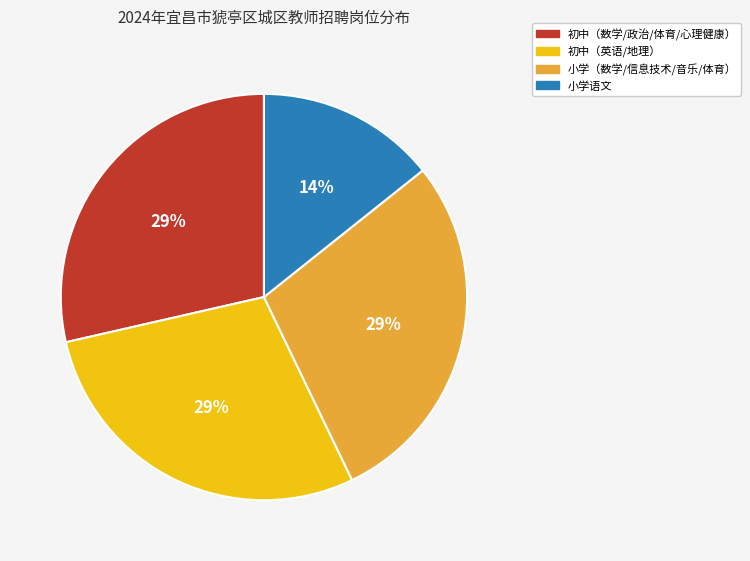

Does any single category account for the majority?

No